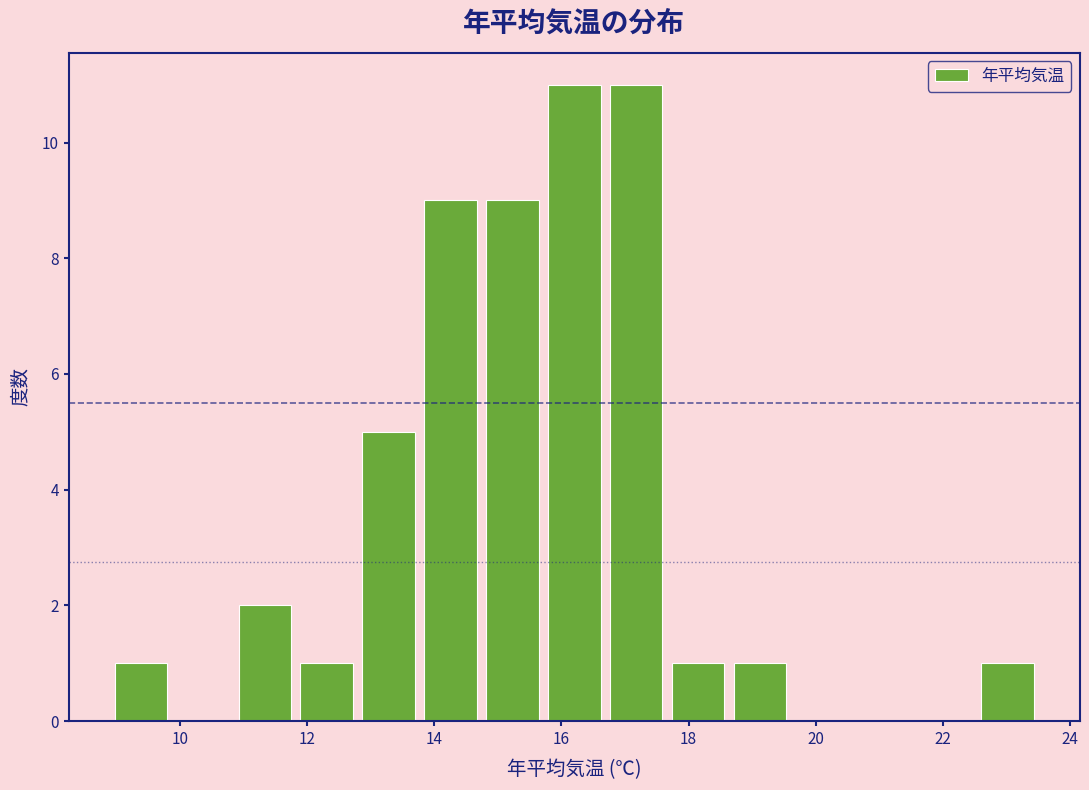

How tall is the bar that spans 14.8 to 15.8 on the x-axis? Neither the bar edges nor the heights are printed on the chart, so give them approximately, as read against the axes.

9